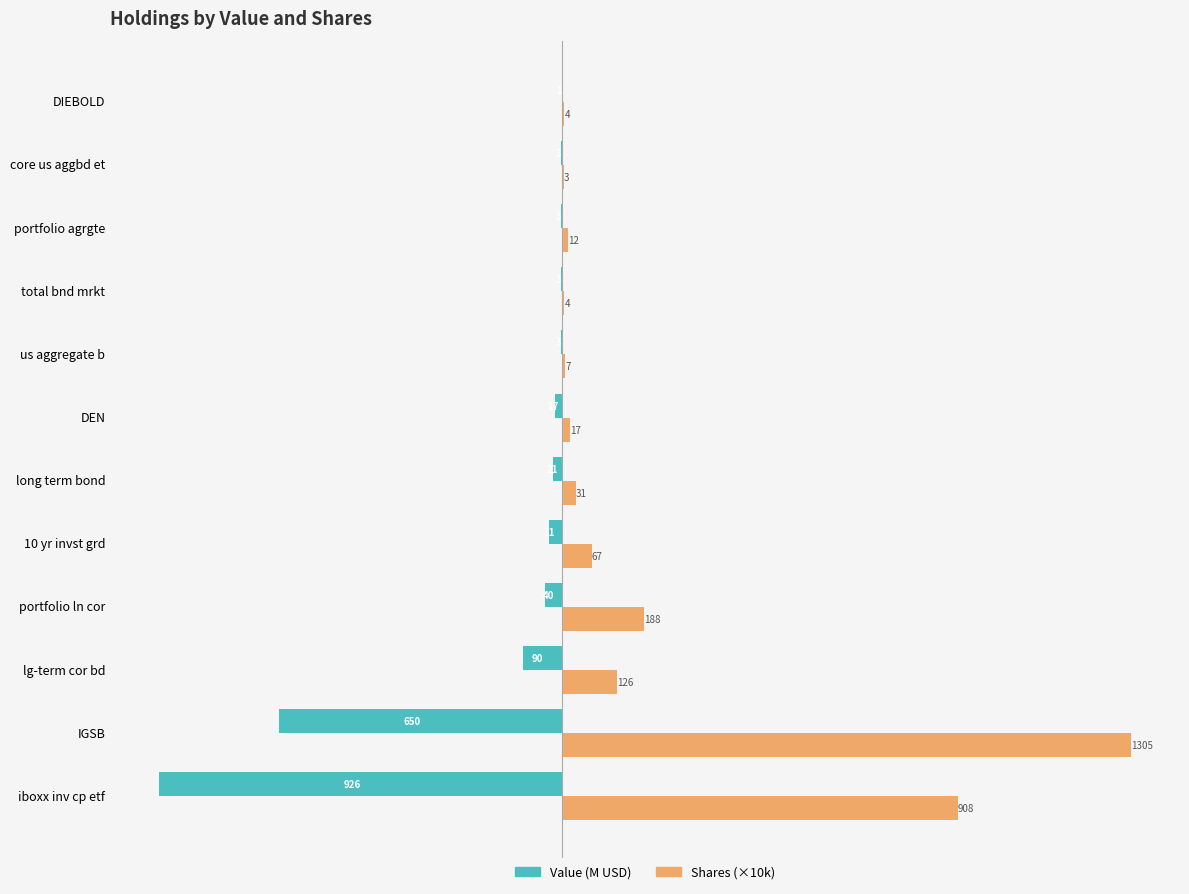

What is the highest value of the Value (M USD) series?

-0.8